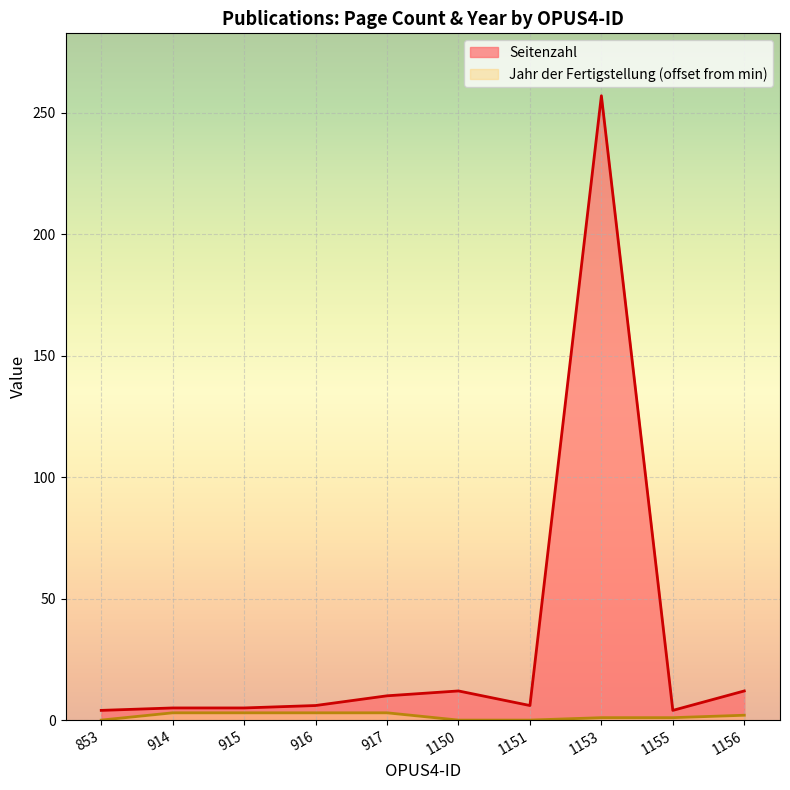

Which series has the widest spread of values?

Seitenzahl